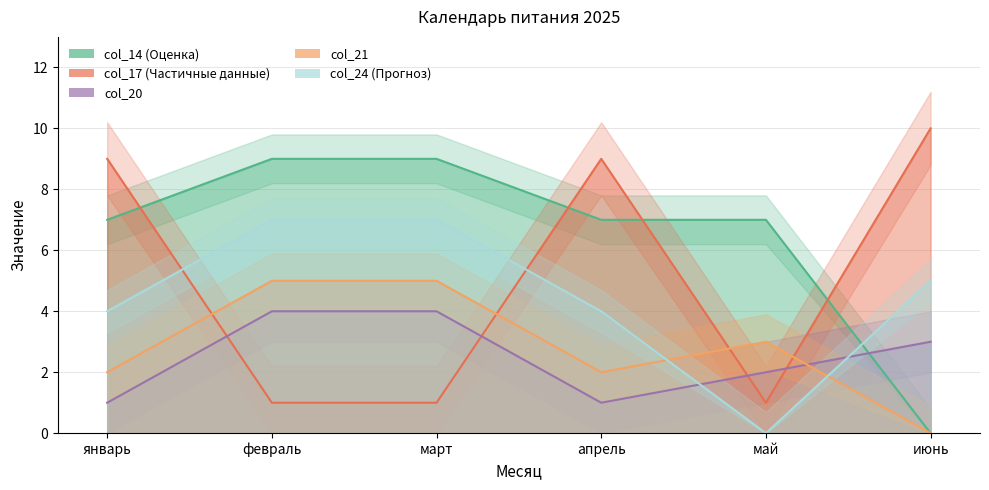

What position from the left is апрель?

4